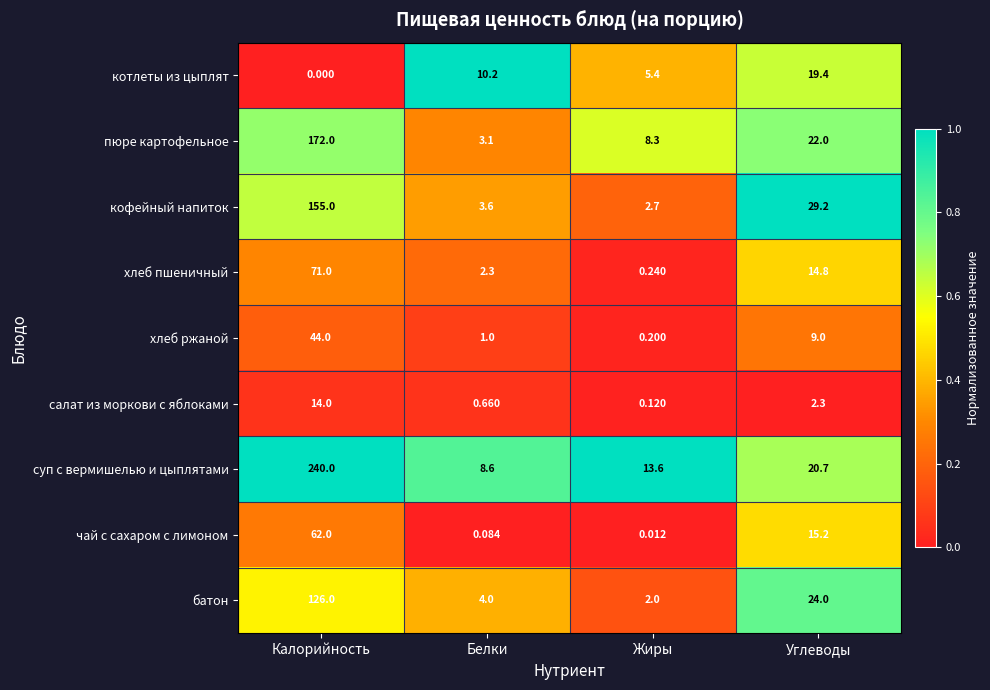

At which category does the chart reach its minimum across all series?

Калорийность